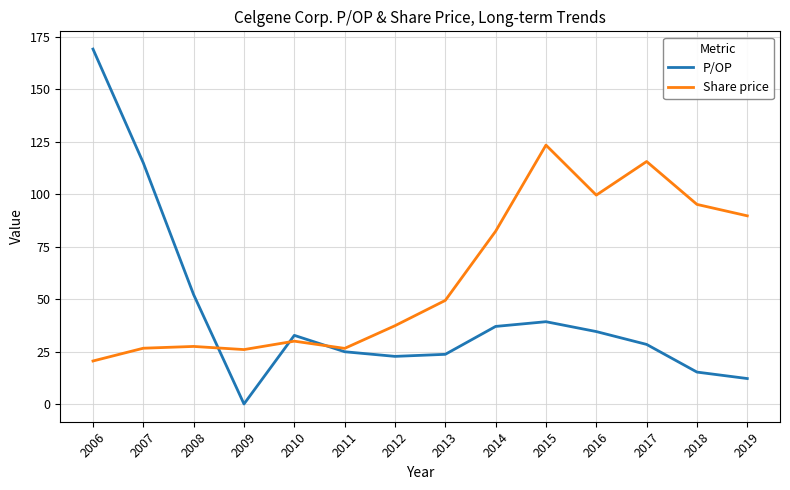

True or false: Share price has a value of 34.3 at 2006.

False